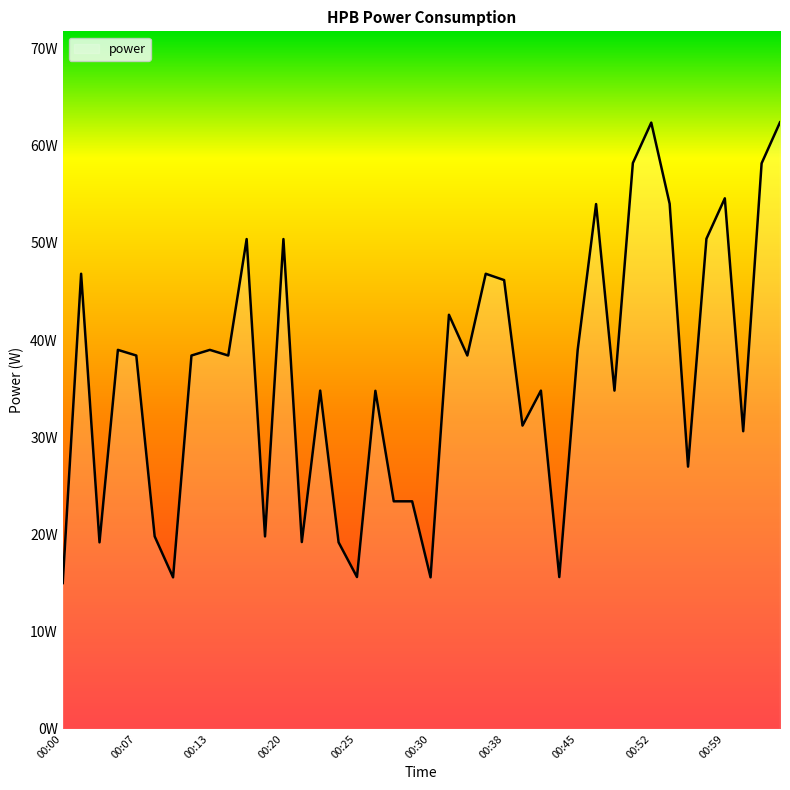

Which category has the highest value across all series?

01:04